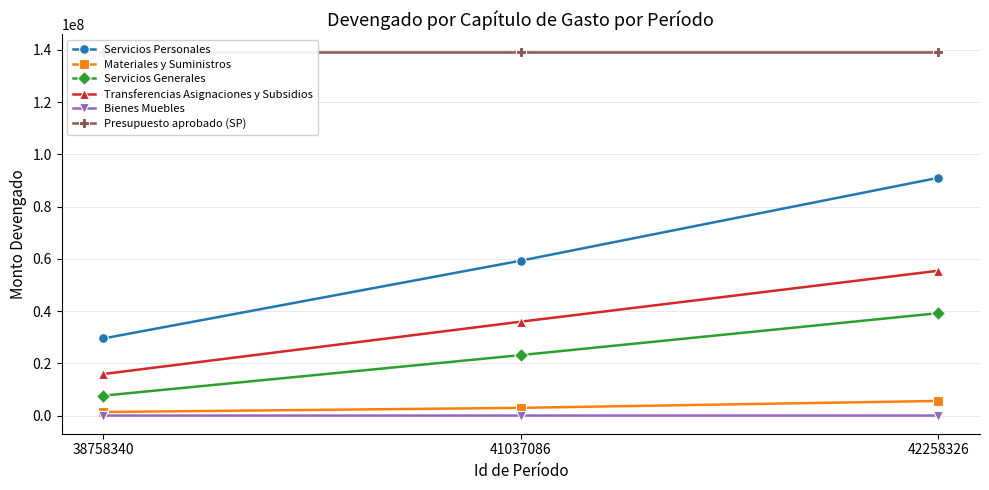

What is the sum of the Presupuesto aprobado (SP) values at 42258326 and 41037086?

278159558.0